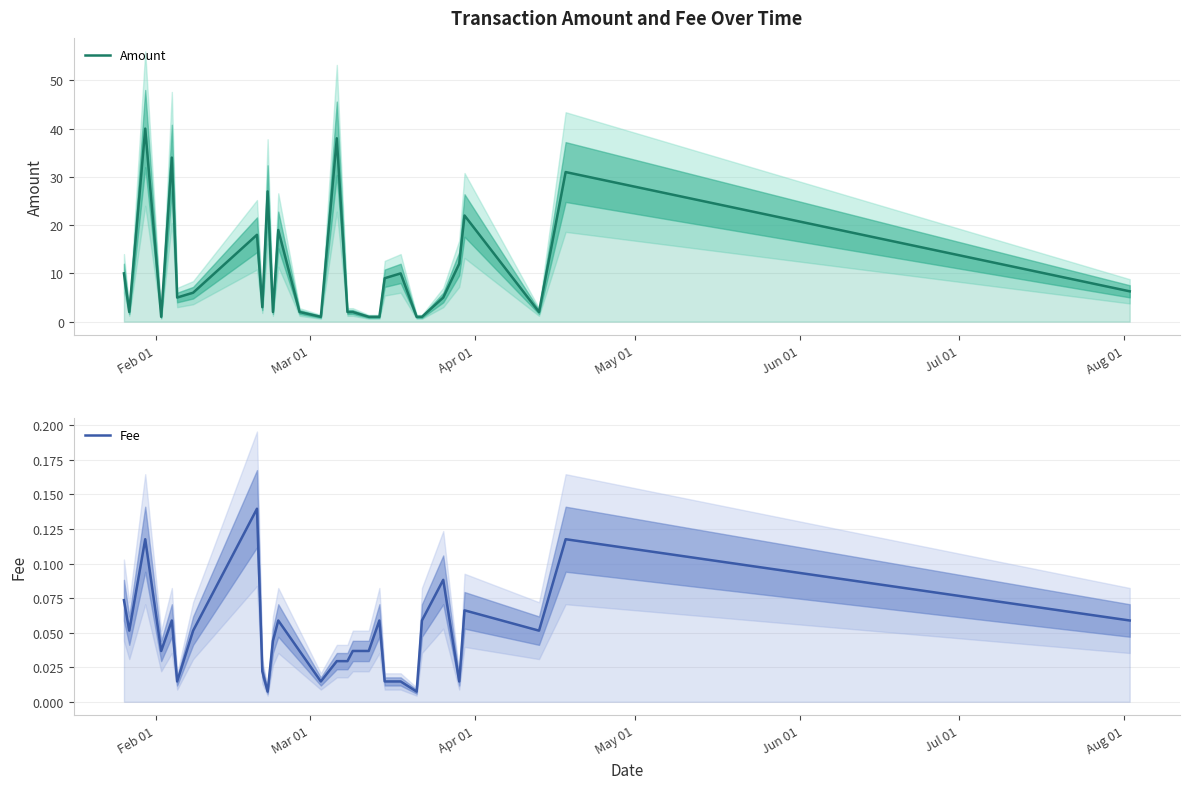

How many lines are shown in the chart?

2